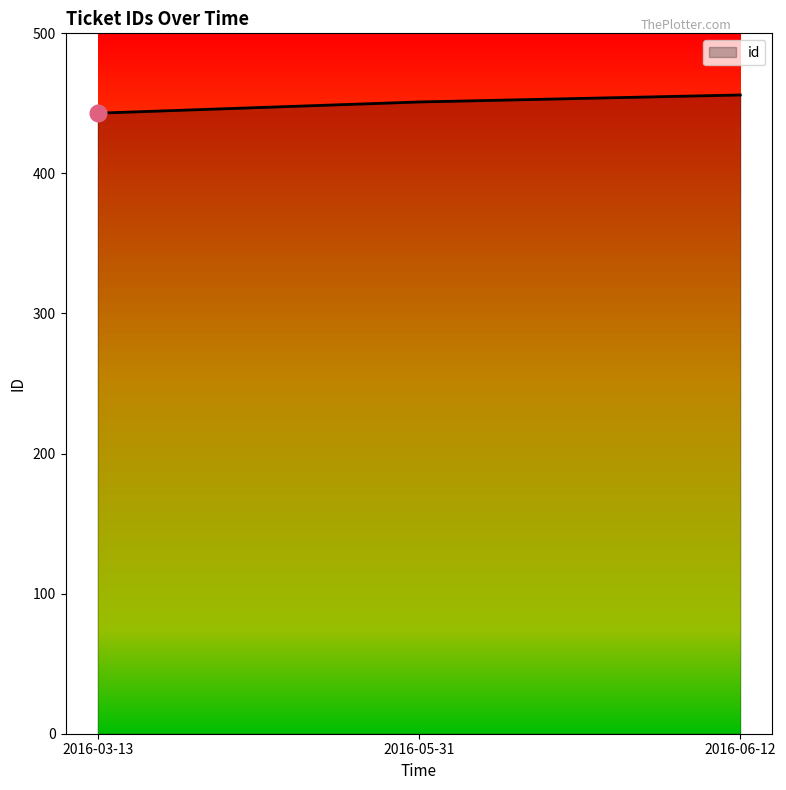

True or false: the data shows 604 at 2016-03-13.

False